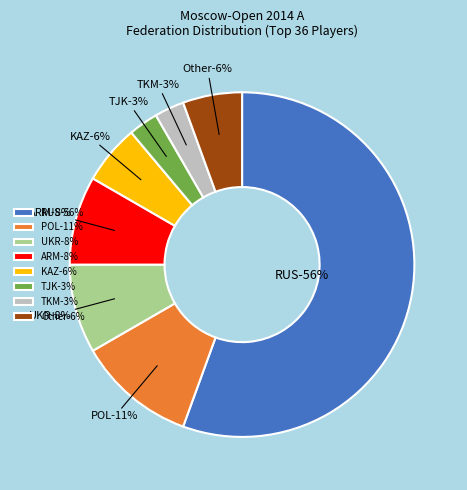

What is the total percentage of TKM and KAZ?

8.3%